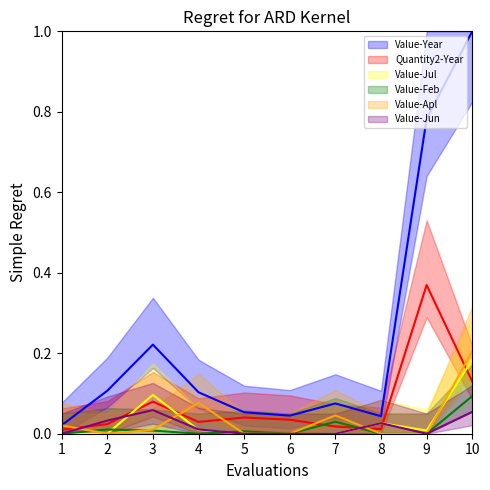

List the labels in order of Value-Year value, smallest first.

1, 8, 6, 5, 7, 4, 2, 3, 9, 10